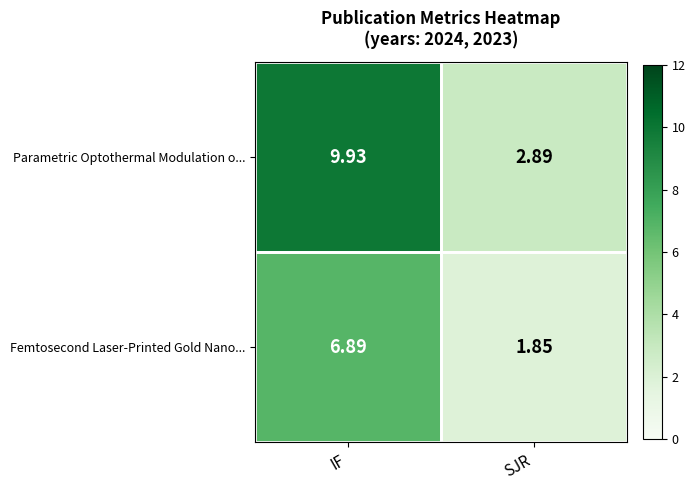

At which category does the chart reach its peak across all series?

IF